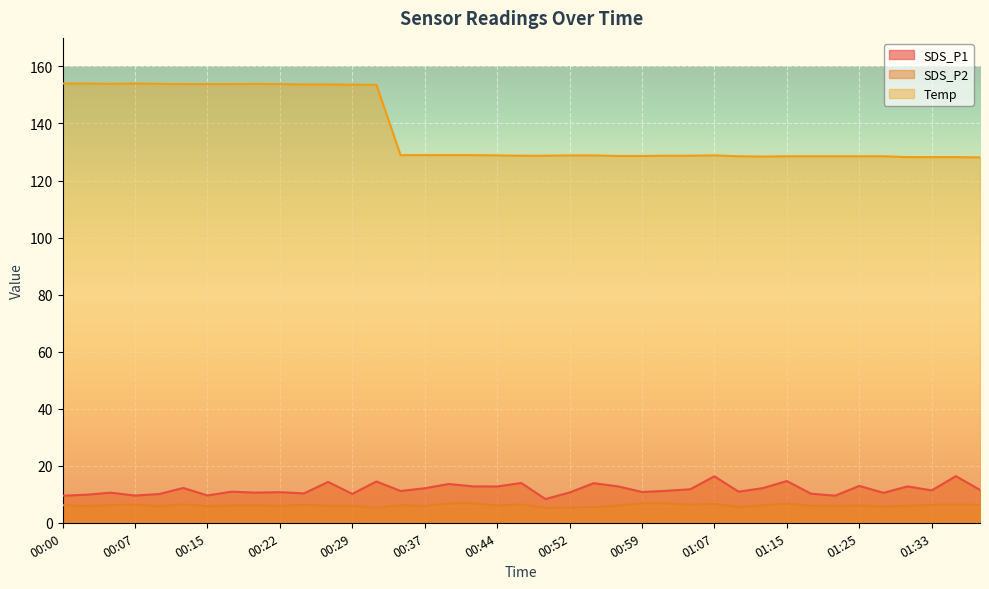

Read the Temp value at 00:57.

128.6